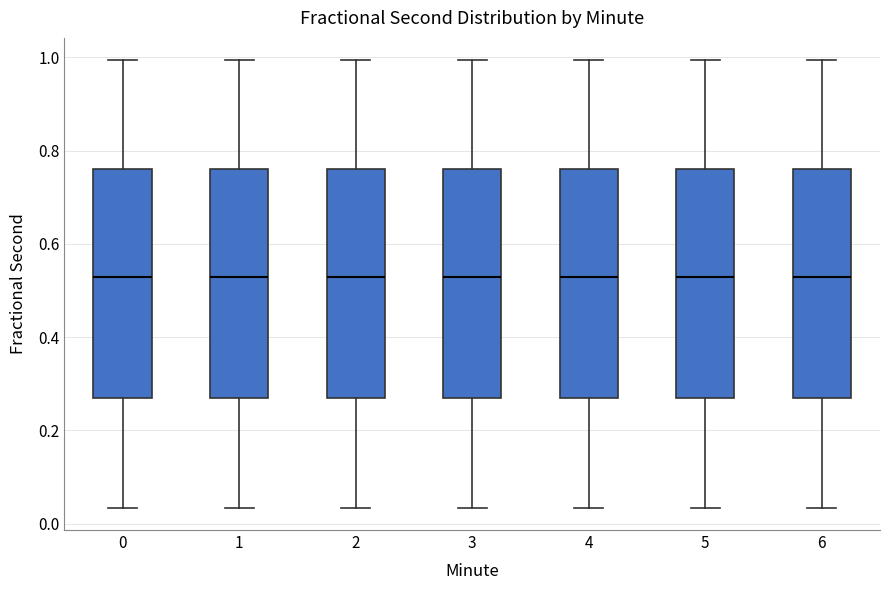

Reading left to right, read every box against the y-axis: the position of its median line, the range the box covers, and the ends of its whiskers. The values are not printed on the chart, so give them approximately, as read against the axis.

0: median 0.52, box 0.28 to 0.76, whiskers 0.04 to 1.00
1: median 0.52, box 0.28 to 0.76, whiskers 0.04 to 1.00
2: median 0.52, box 0.28 to 0.76, whiskers 0.04 to 1.00
3: median 0.52, box 0.28 to 0.76, whiskers 0.04 to 1.00
4: median 0.52, box 0.28 to 0.76, whiskers 0.04 to 1.00
5: median 0.52, box 0.28 to 0.76, whiskers 0.04 to 1.00
6: median 0.52, box 0.28 to 0.76, whiskers 0.04 to 1.00